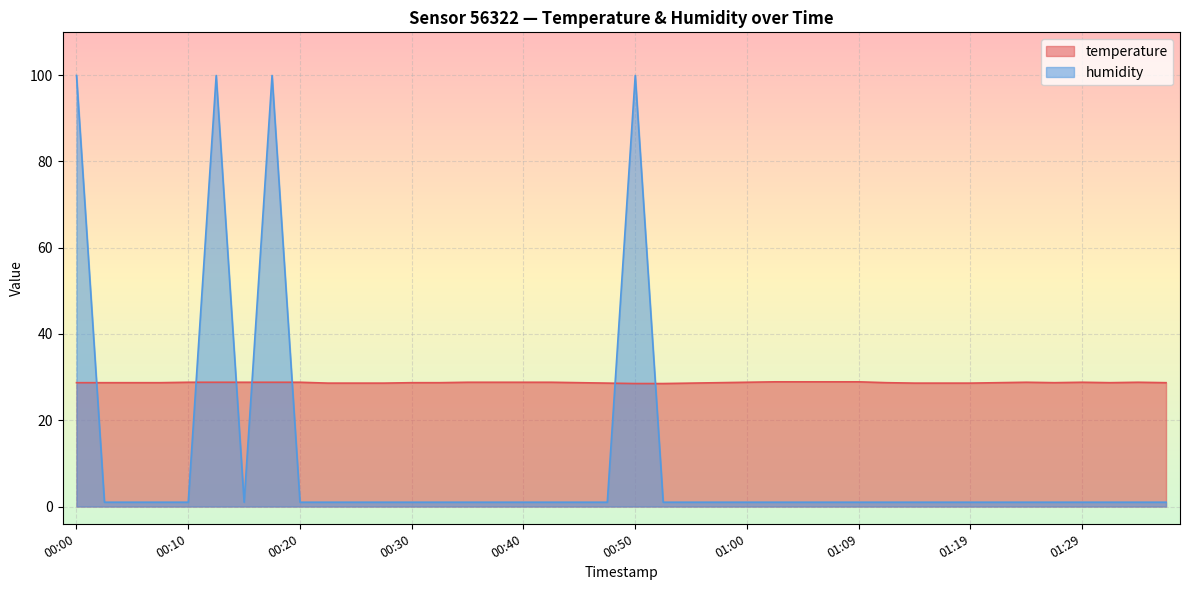

What is the difference between the second highest and minimum values in the temperature series?

0.4